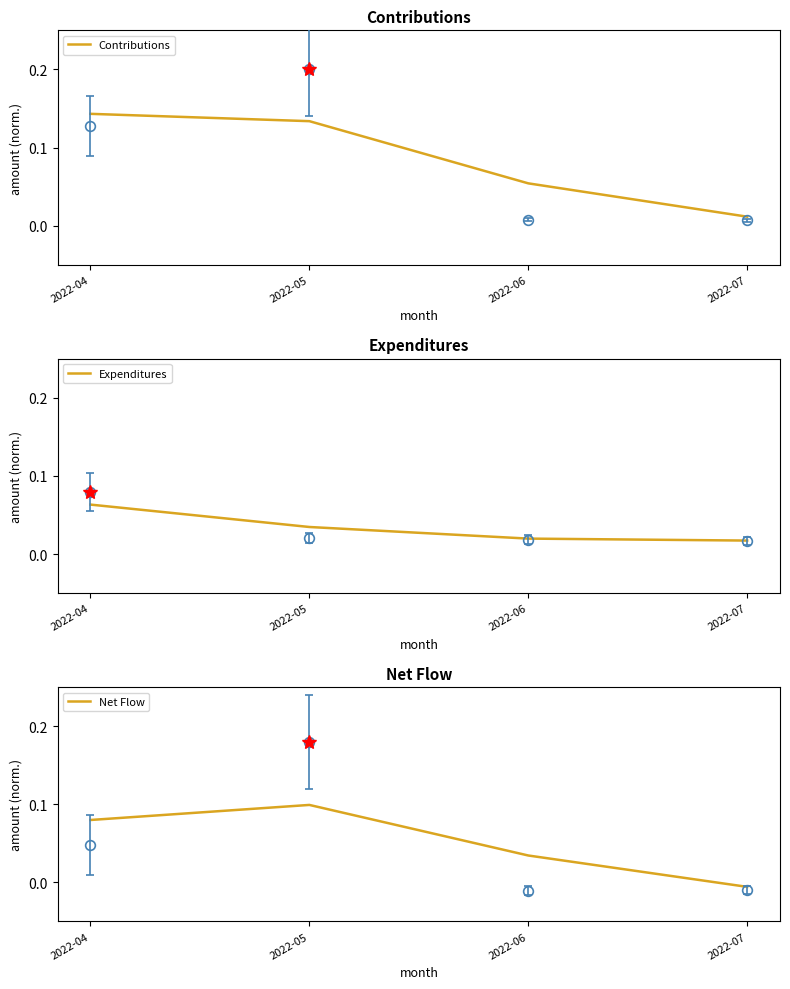

True or false: Expenditures has more than 2 points higher than both neighbors.

False